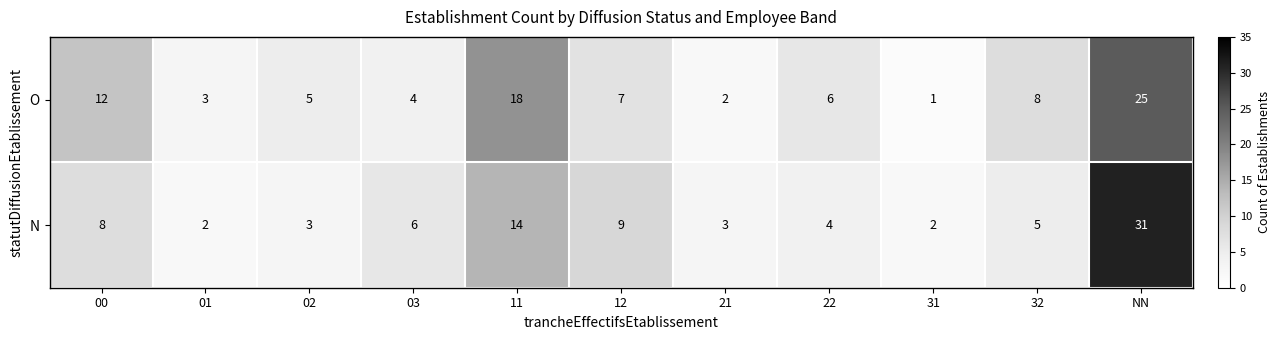

Which series has the widest spread of values?

N